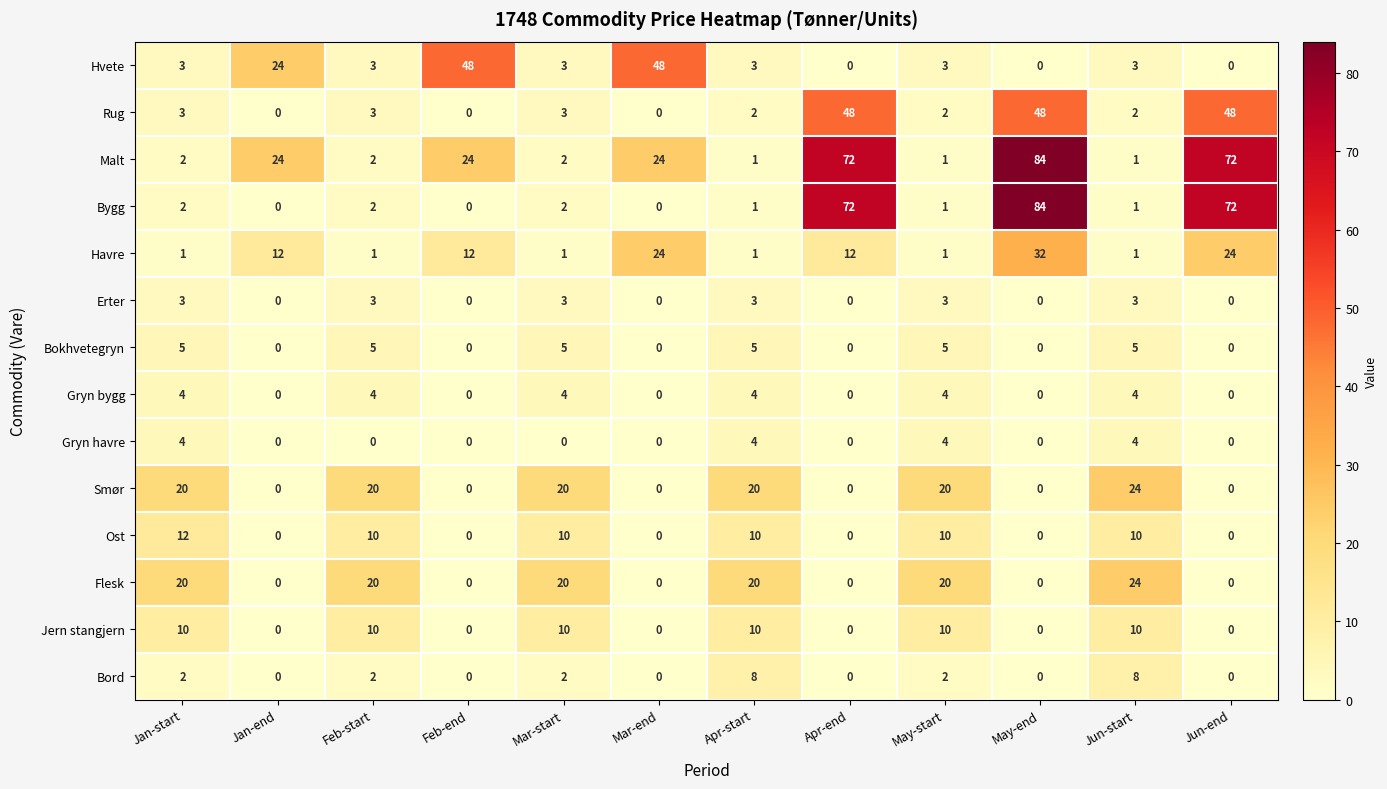

What is the average value of the Havre series?

10